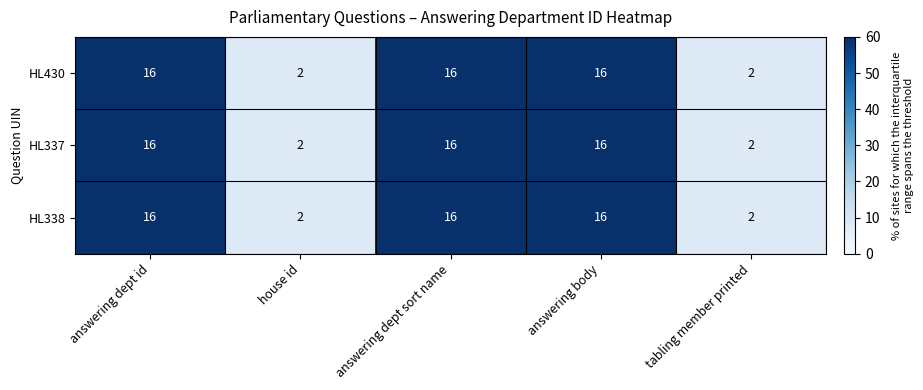

Reading right to left, extract all data points from this chart.

HL430: 2	16	16	2	16
HL337: 2	16	16	2	16
HL338: 2	16	16	2	16